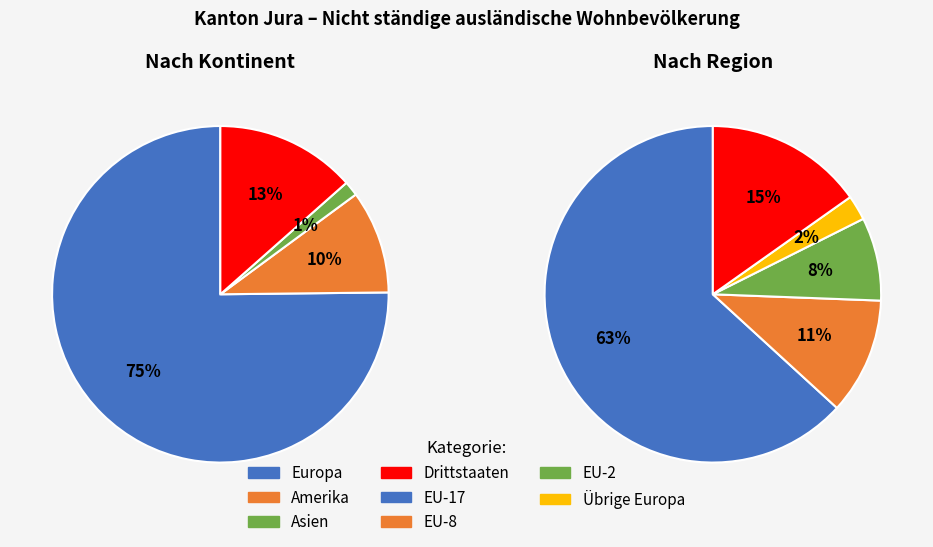

Is EU-28/EFTA the majority of the pie?

No